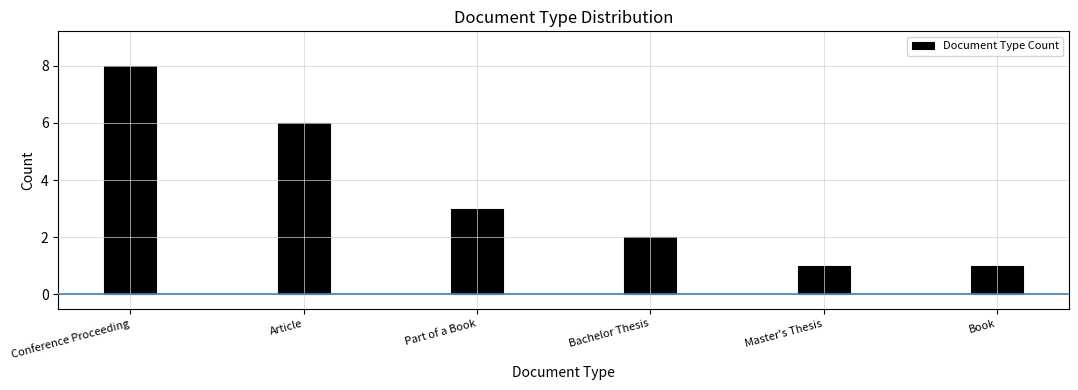

Reading right to left, list all the values displayed in this chart.

1	1	2	3	6	8